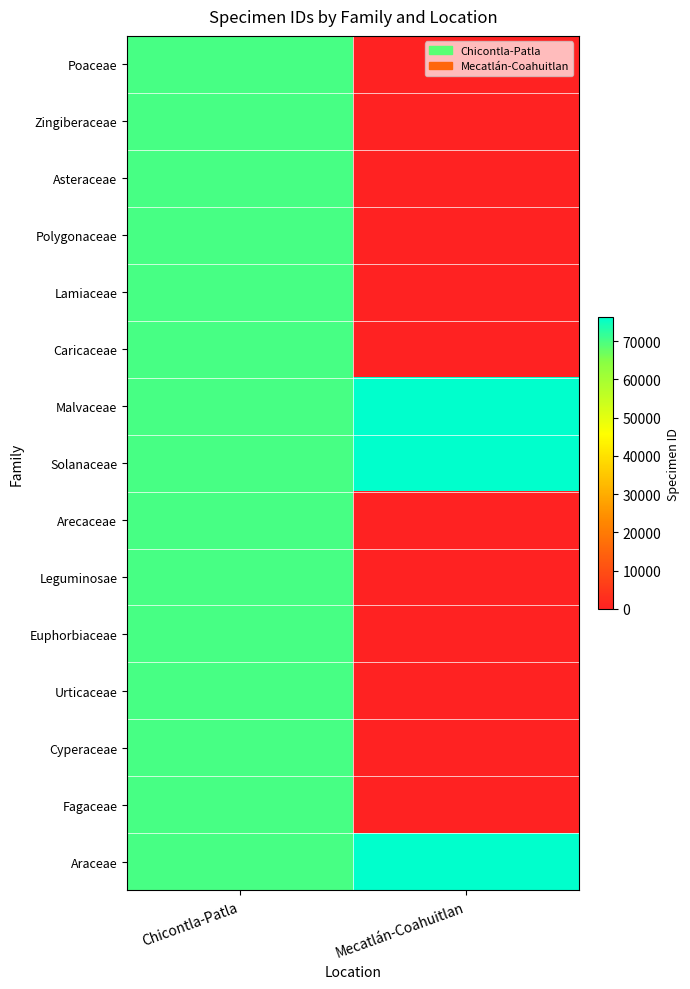

Reading left to right, extract all data points from this chart.

Poaceae: Chicontla-Patla=70165	Mecatlán-Coahuitlan=0
Zingiberaceae: Chicontla-Patla=70166	Mecatlán-Coahuitlan=0
Asteraceae: Chicontla-Patla=70167	Mecatlán-Coahuitlan=0
Polygonaceae: Chicontla-Patla=70168	Mecatlán-Coahuitlan=0
Lamiaceae: Chicontla-Patla=70171	Mecatlán-Coahuitlan=0
Caricaceae: Chicontla-Patla=70170	Mecatlán-Coahuitlan=0
Malvaceae: Chicontla-Patla=70172	Mecatlán-Coahuitlan=76104
Solanaceae: Chicontla-Patla=70173	Mecatlán-Coahuitlan=76265
Arecaceae: Chicontla-Patla=70174	Mecatlán-Coahuitlan=0
Leguminosae: Chicontla-Patla=70186	Mecatlán-Coahuitlan=0
Euphorbiaceae: Chicontla-Patla=70176	Mecatlán-Coahuitlan=0
Urticaceae: Chicontla-Patla=70178	Mecatlán-Coahuitlan=0
Cyperaceae: Chicontla-Patla=70180	Mecatlán-Coahuitlan=0
Fagaceae: Chicontla-Patla=70258	Mecatlán-Coahuitlan=0
Araceae: Chicontla-Patla=70272	Mecatlán-Coahuitlan=76164